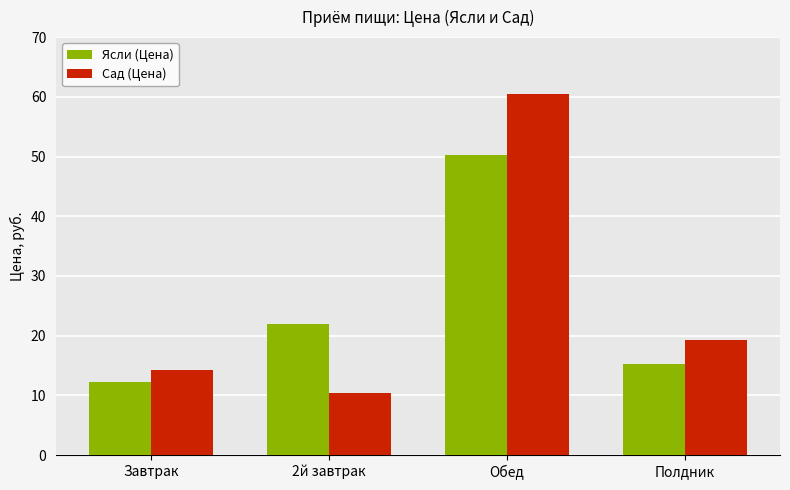

What is the value of the Ясли (Цена) bar at the 3rd from the left?

50.3